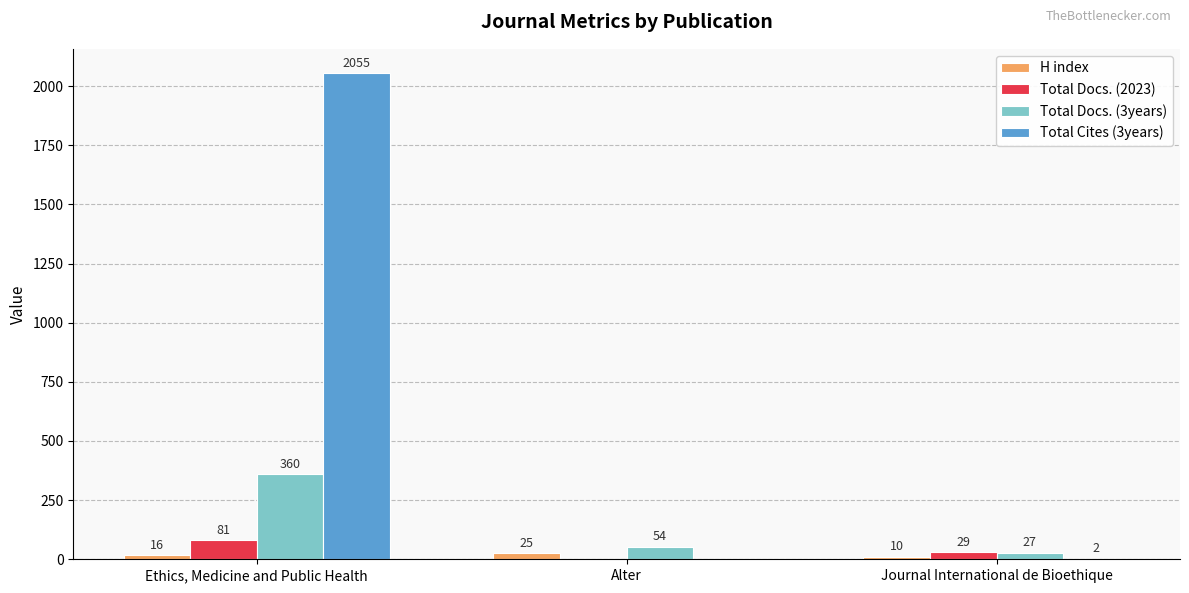

How many groups of bars are there?

3